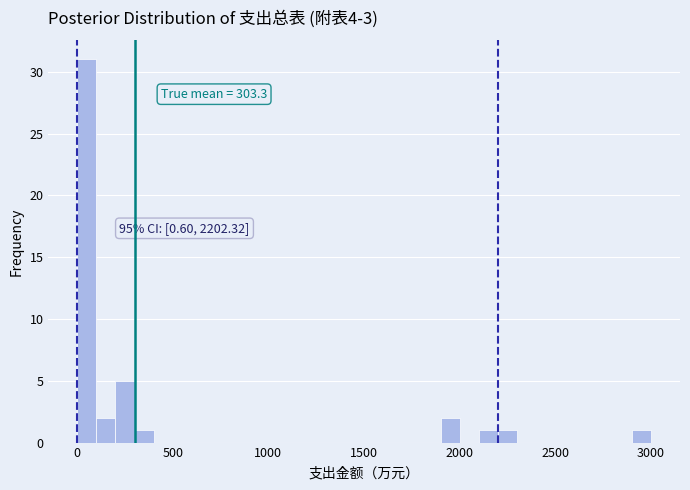

Read against the x-axis, roughly where is the centre of the tallest bar?

50